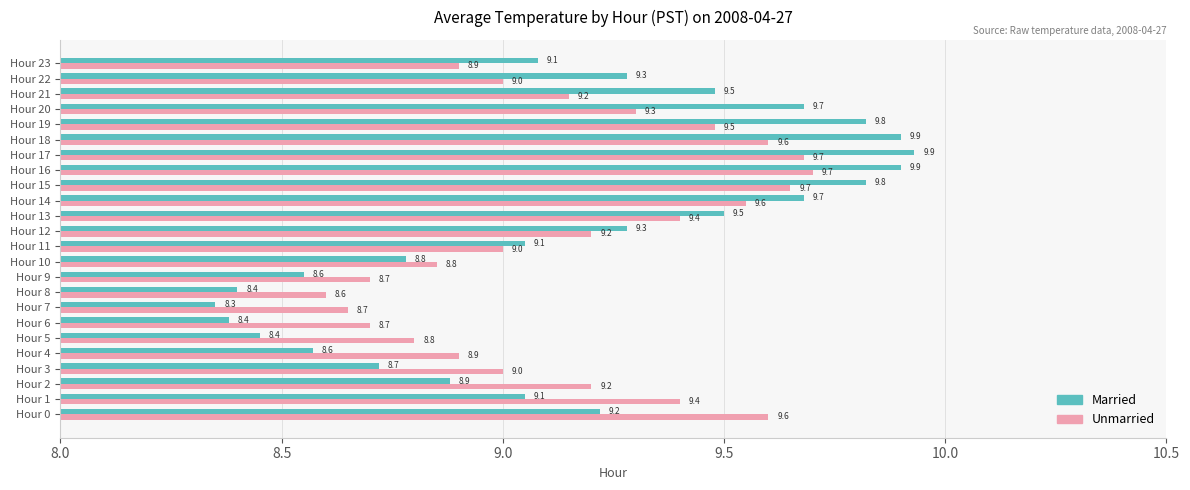

True or false: Unmarried has a value of 2.3 at Hour 20.

False